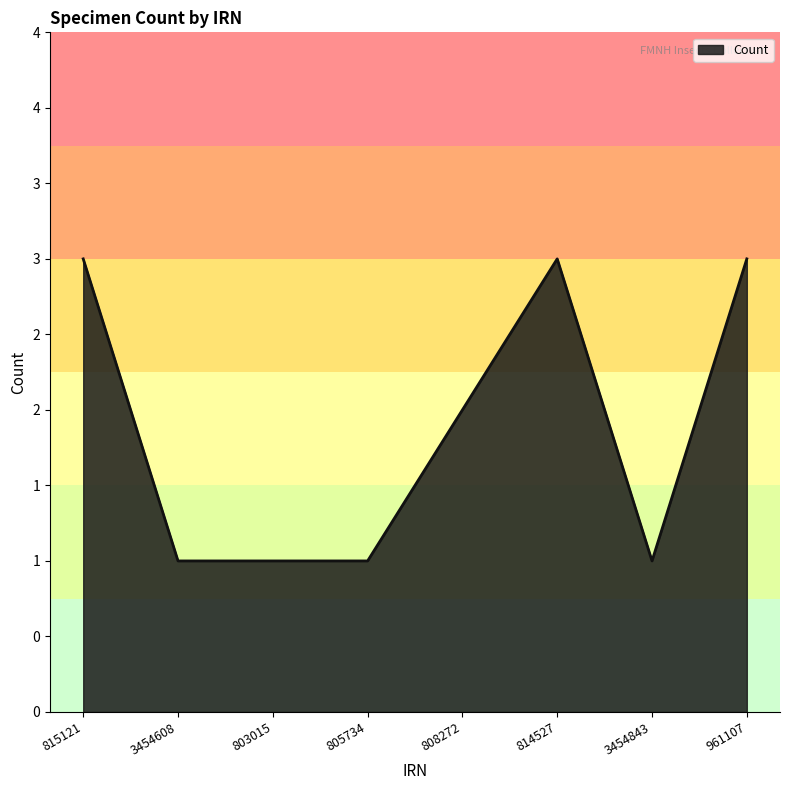

Is this an area chart (filled region under the line)?

Yes